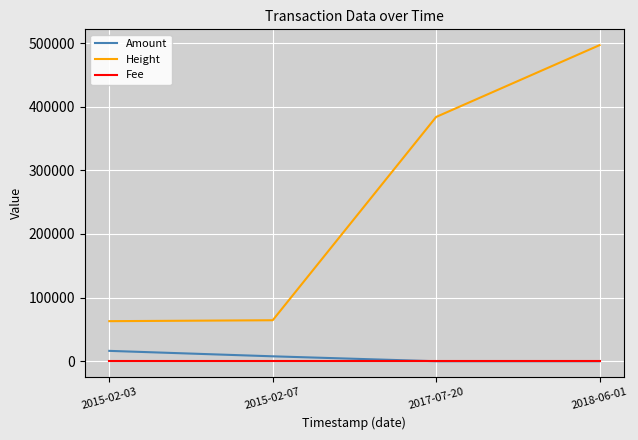

True or false: Fee and Height intersect in this chart.

False